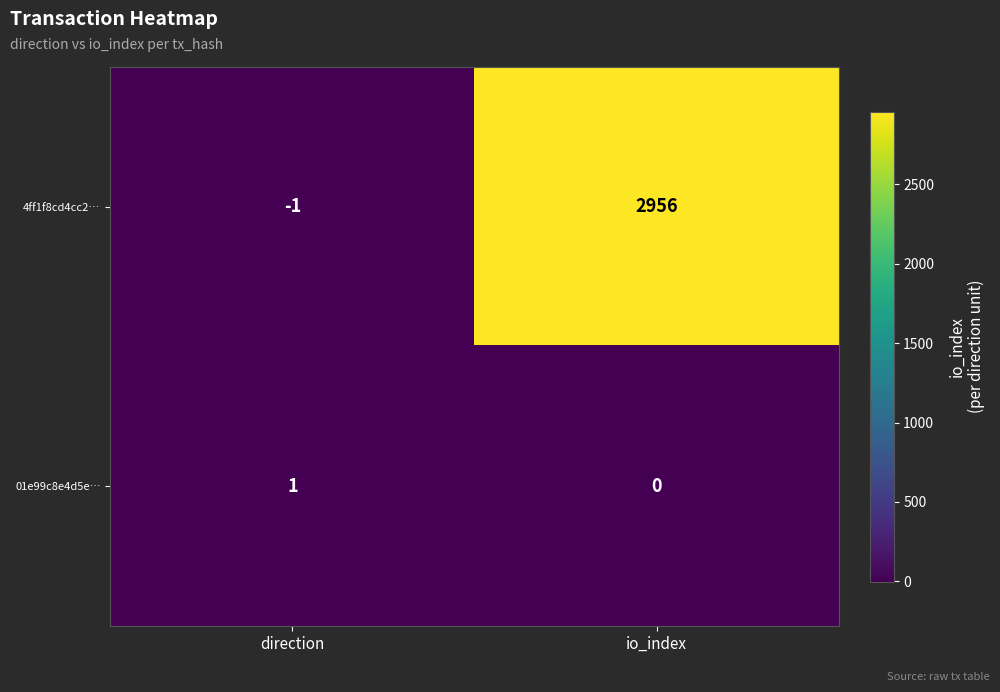

Is it true that 4ff1f8cd4cc2… equals 0 at direction?

False